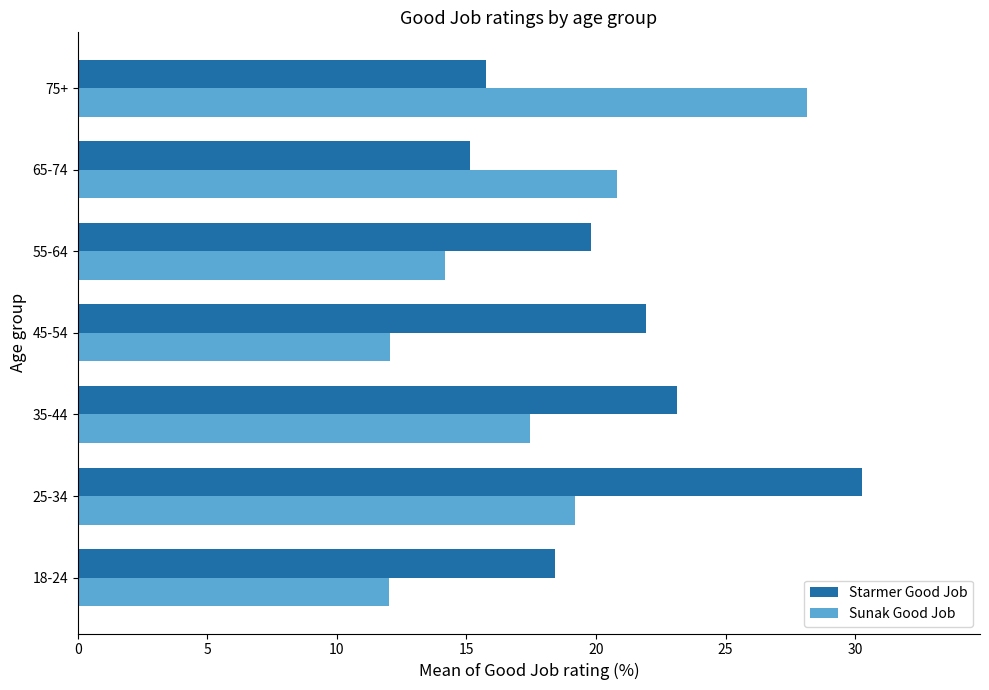

What is the average value of the Sunak Good Job series?

17.7